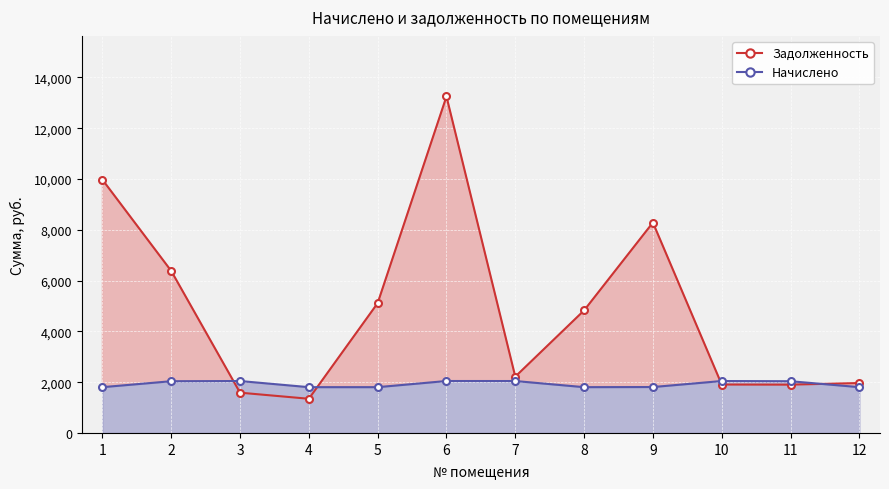

What is the difference between the maximum and minimum values in the Начислено series?

242.6